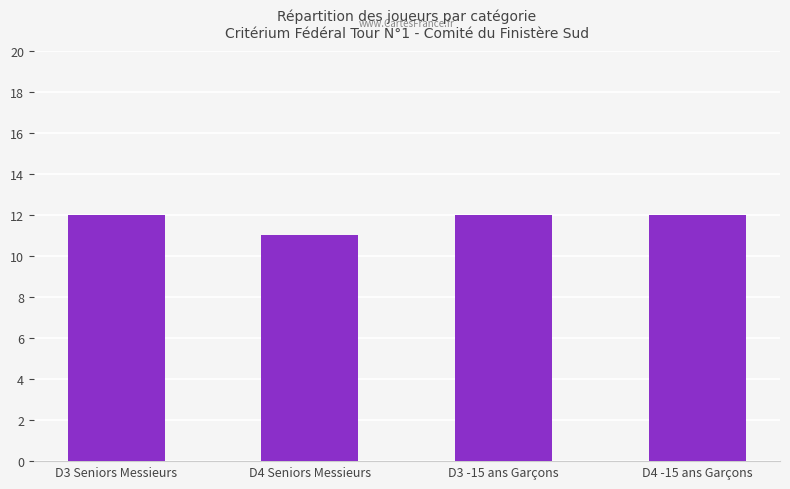

Reading right to left, transcribe all the data shown in this chart.

D4 -15 ans Garçons=12	D3 -15 ans Garçons=12	D4 Seniors Messieurs=11	D3 Seniors Messieurs=12